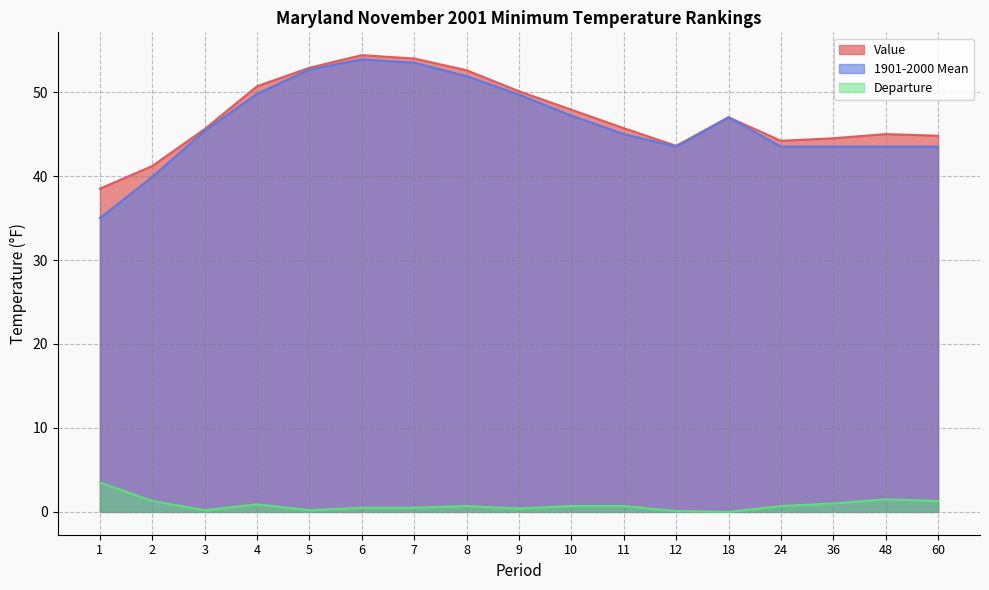

True or false: Value and Departure intersect in this chart.

False